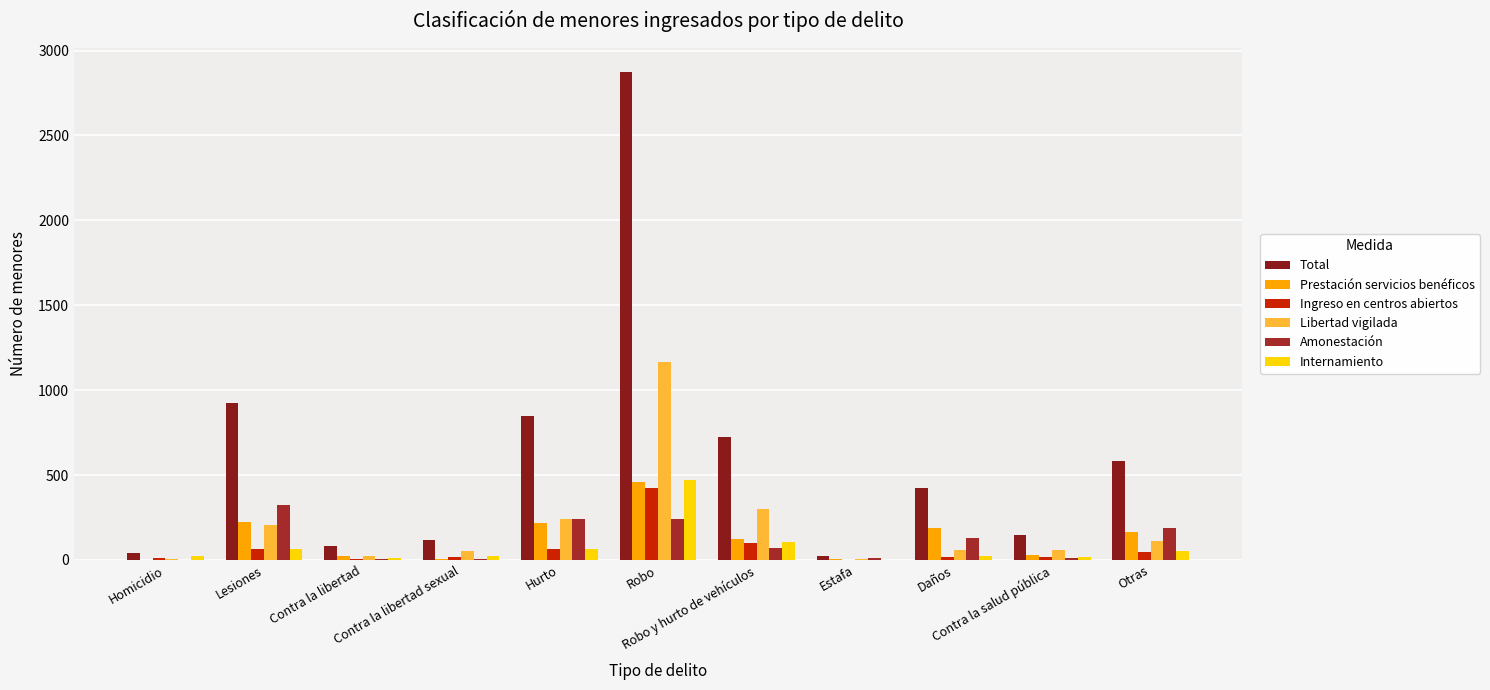

The Internamiento series shows 13 at Contra la libertad. True or false?

True